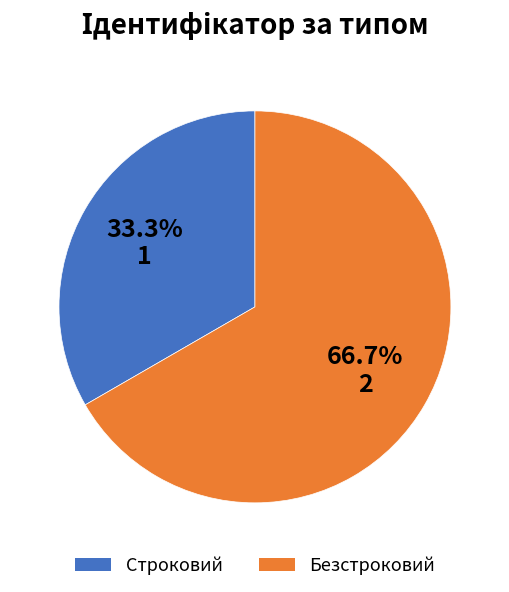

What is the smallest slice in the pie chart?

Строковий